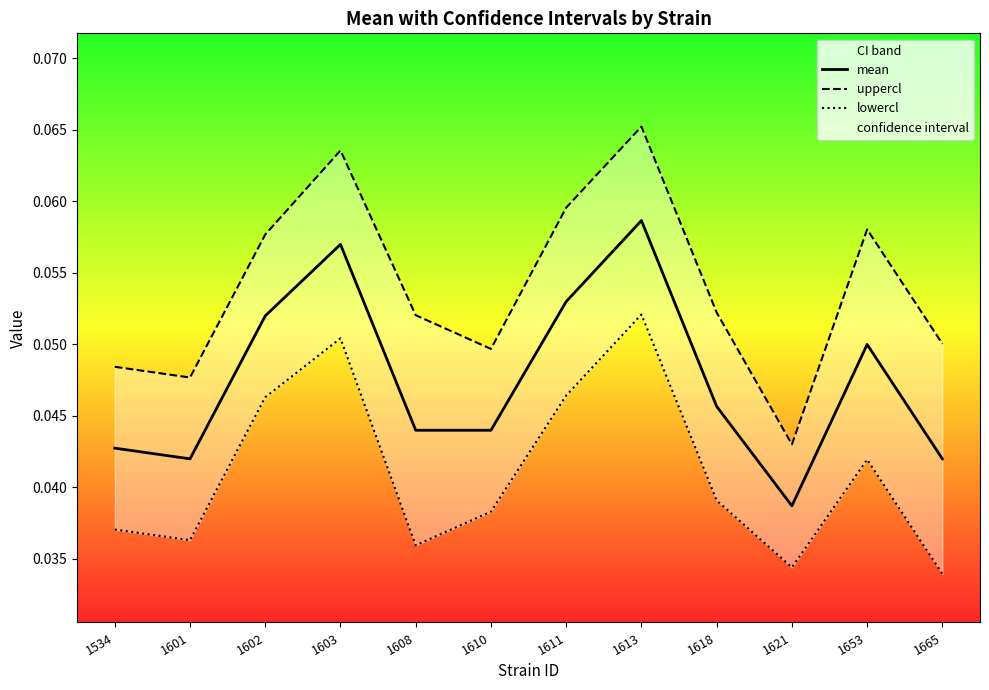

Reading left to right, extract all data points from this chart.

mean: 0.0	0.0	0.1	0.1	0.0	0.0	0.1	0.1	0.0	0.0	0.1	0.0
uppercl: 0.0	0.0	0.1	0.1	0.1	0.0	0.1	0.1	0.1	0.0	0.1	0.1
lowercl: 0.0	0.0	0.0	0.1	0.0	0.0	0.0	0.1	0.0	0.0	0.0	0.0